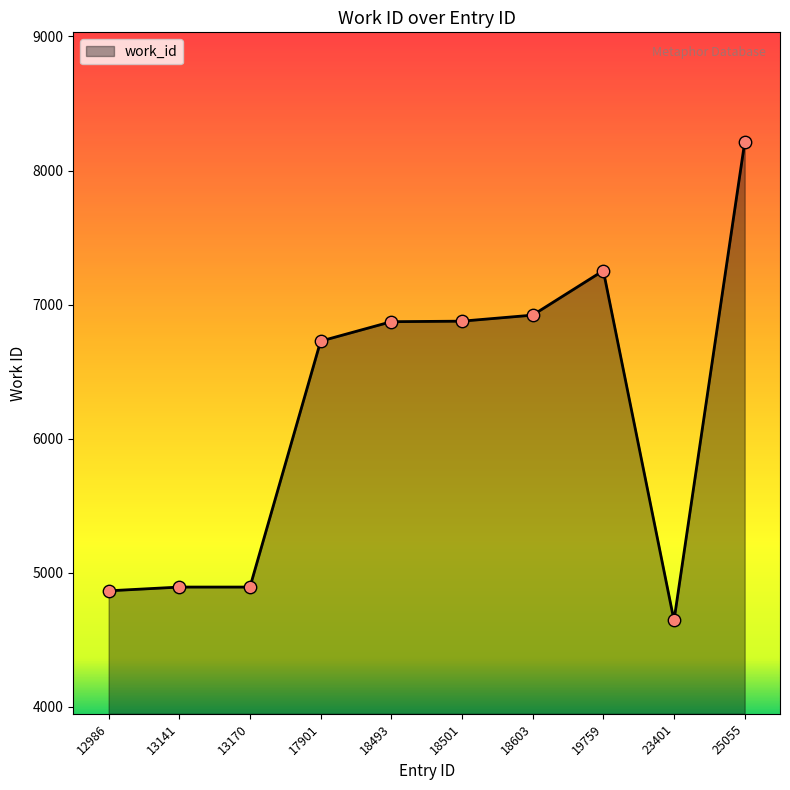

What is the change in value from 12986 to 18603?

+2057